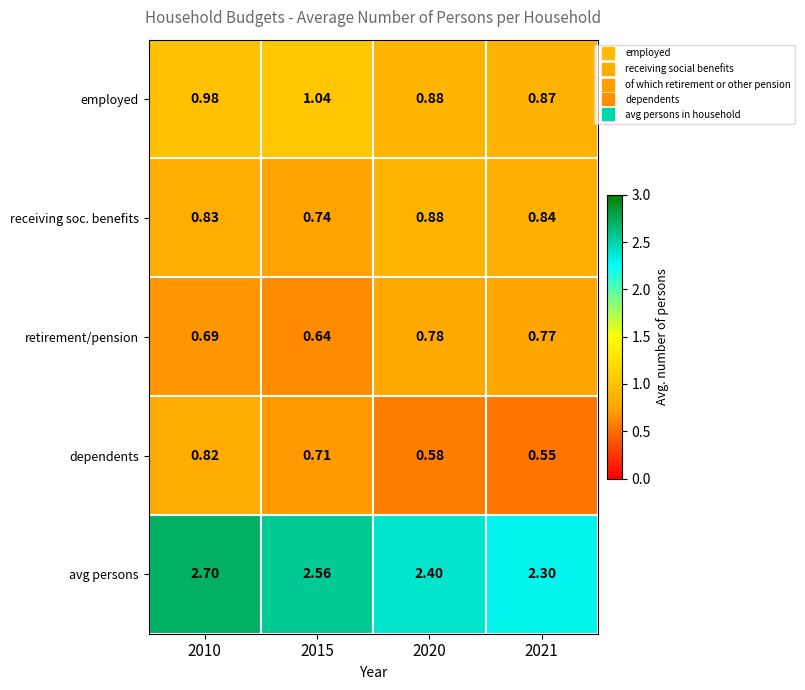

Which series changed the most between 2010 and 2021?

avg persons